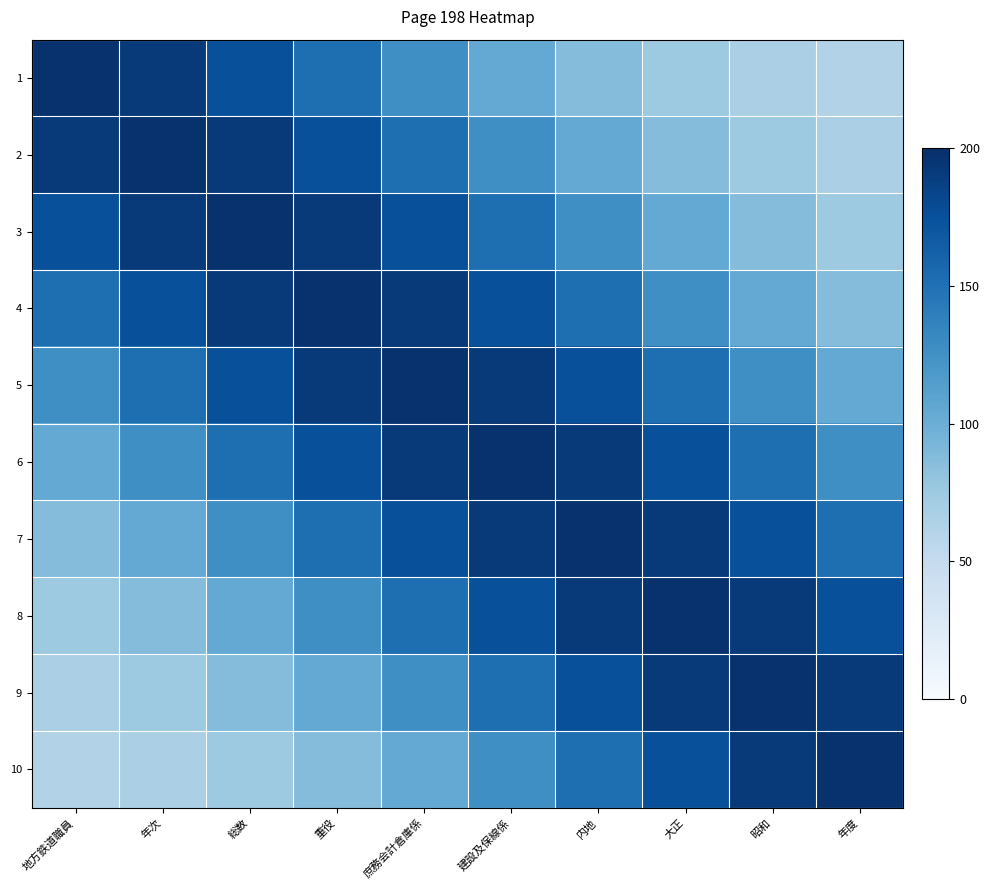

Reading left to right, transcribe all the data shown in this chart.

1: 地方鉄道職員=198.0	年次=191.9	総数=175.2	重役=151.8	庶務会計倉庫係=126.9	建設及保線係=104.4	内地=86.8	大正=74.7	昭和=67.2	年度=63.0
2: 地方鉄道職員=191.9	年次=198.0	総数=191.9	重役=175.2	庶務会計倉庫係=151.8	建設及保線係=126.9	内地=104.4	大正=86.8	昭和=74.7	年度=67.2
3: 地方鉄道職員=175.2	年次=191.9	総数=198.0	重役=191.9	庶務会計倉庫係=175.2	建設及保線係=151.8	内地=126.9	大正=104.4	昭和=86.8	年度=74.7
4: 地方鉄道職員=151.8	年次=175.2	総数=191.9	重役=198.0	庶務会計倉庫係=191.9	建設及保線係=175.2	内地=151.8	大正=126.9	昭和=104.4	年度=86.8
5: 地方鉄道職員=126.9	年次=151.8	総数=175.2	重役=191.9	庶務会計倉庫係=198.0	建設及保線係=191.9	内地=175.2	大正=151.8	昭和=126.9	年度=104.4
6: 地方鉄道職員=104.4	年次=126.9	総数=151.8	重役=175.2	庶務会計倉庫係=191.9	建設及保線係=198.0	内地=191.9	大正=175.2	昭和=151.8	年度=126.9
7: 地方鉄道職員=86.8	年次=104.4	総数=126.9	重役=151.8	庶務会計倉庫係=175.2	建設及保線係=191.9	内地=198.0	大正=191.9	昭和=175.2	年度=151.8
8: 地方鉄道職員=74.7	年次=86.8	総数=104.4	重役=126.9	庶務会計倉庫係=151.8	建設及保線係=175.2	内地=191.9	大正=198.0	昭和=191.9	年度=175.2
9: 地方鉄道職員=67.2	年次=74.7	総数=86.8	重役=104.4	庶務会計倉庫係=126.9	建設及保線係=151.8	内地=175.2	大正=191.9	昭和=198.0	年度=191.9
10: 地方鉄道職員=63.0	年次=67.2	総数=74.7	重役=86.8	庶務会計倉庫係=104.4	建設及保線係=126.9	内地=151.8	大正=175.2	昭和=191.9	年度=198.0